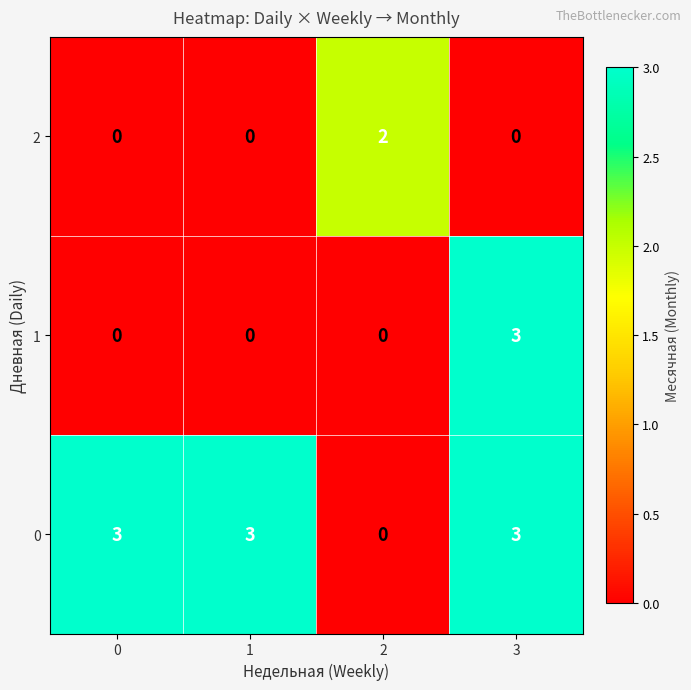

Reading left to right, list all the values displayed in this chart.

2: 0=0	1=0	2=2	3=0
1: 0=0	1=0	2=0	3=3
0: 0=3	1=3	2=0	3=3